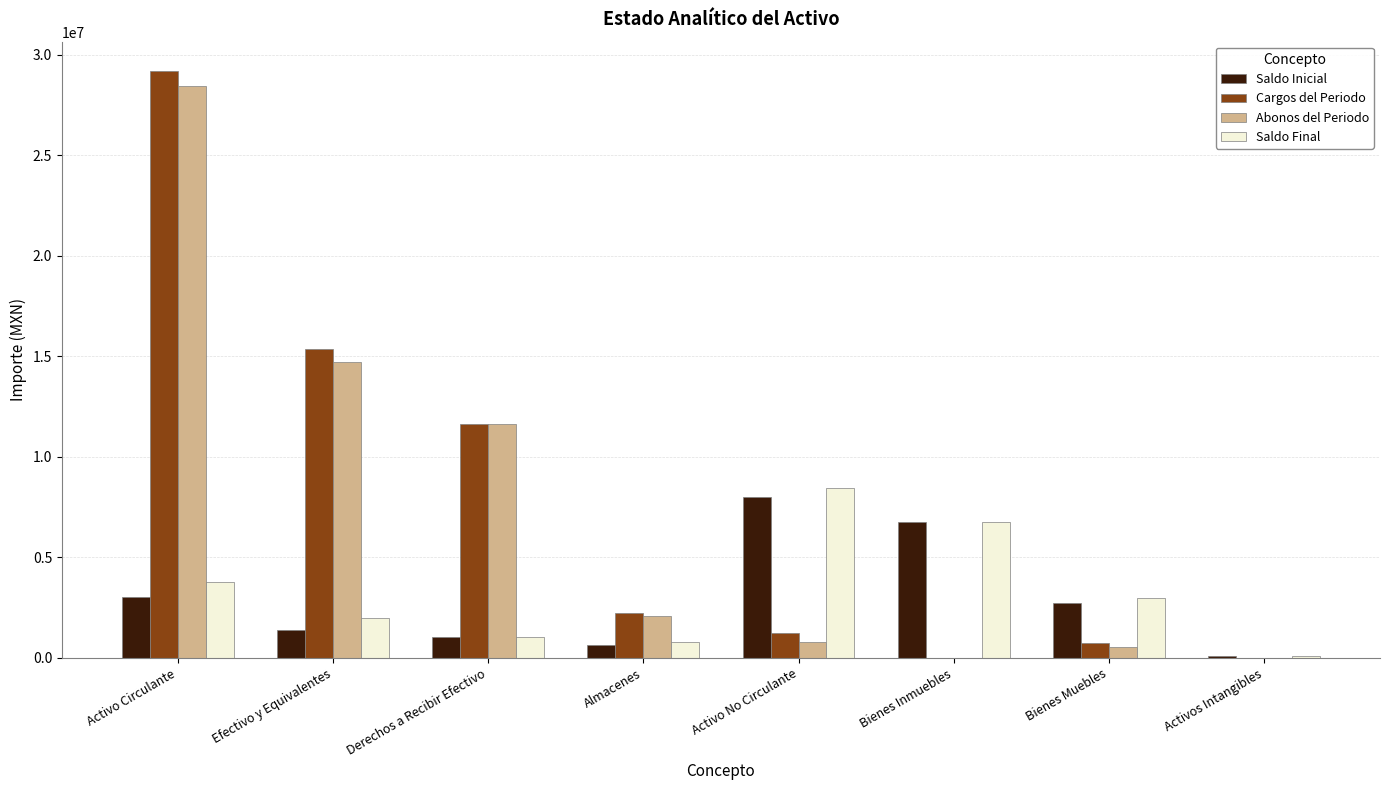

What is the average value of the Cargos del Periodo series?

7547226.4